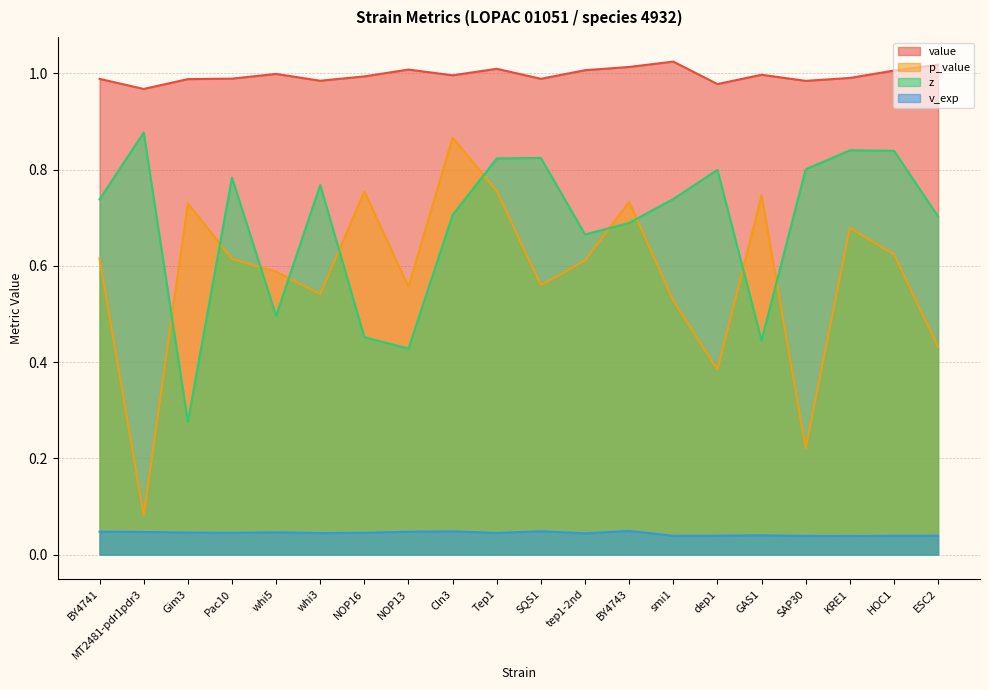

Between whi5 and SAP30, which series saw the biggest shift?

p_value